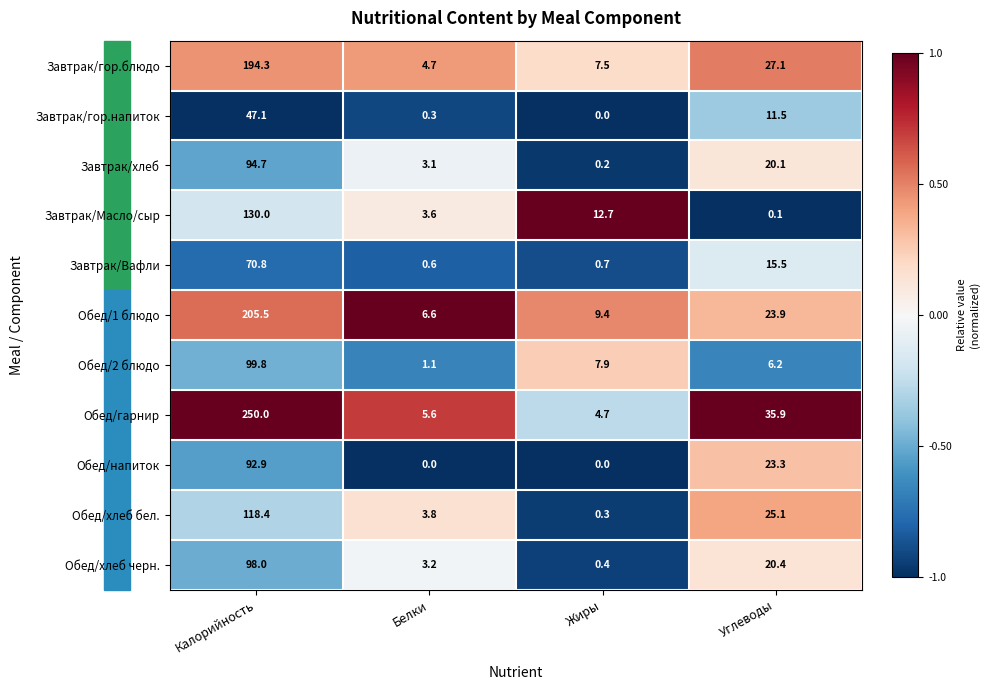

What is the average value of the Обед/2 блюдо series?

28.8